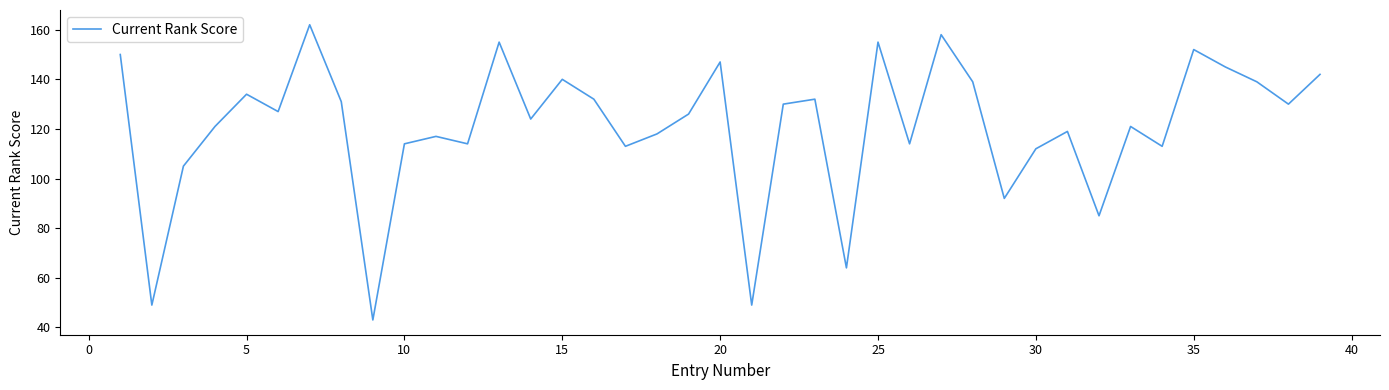

What is the minimum value shown in the chart?

43.0